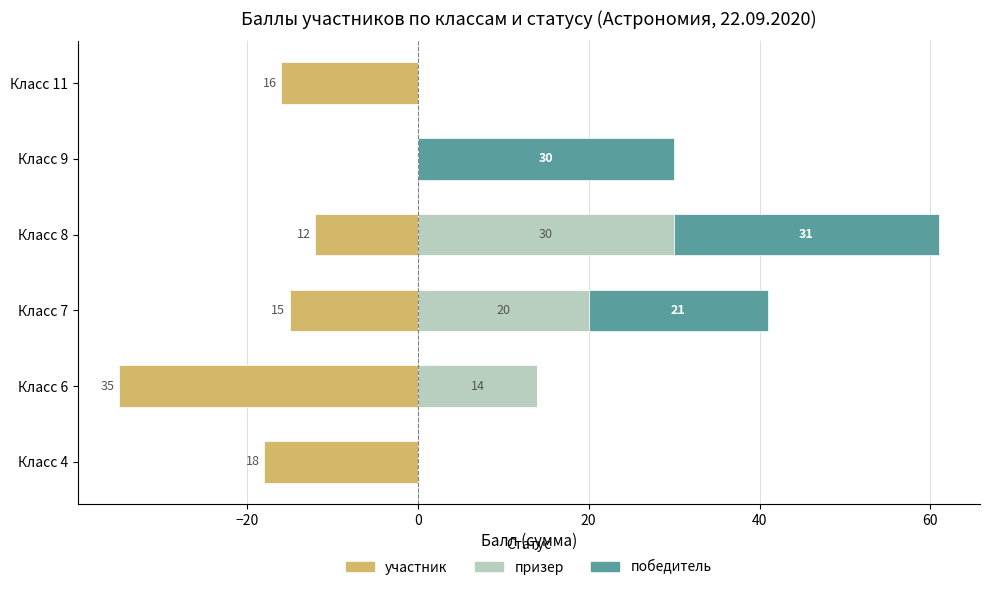

What is the average value of the победитель series?

14